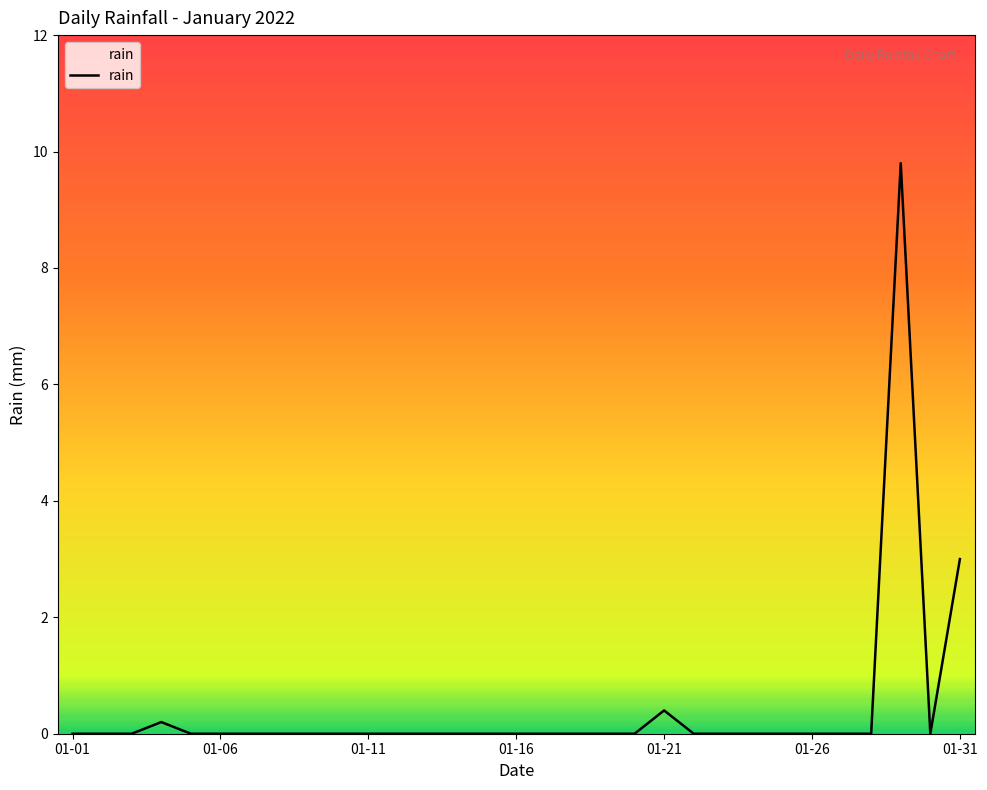

What is the difference between the maximum and minimum values?

9.8